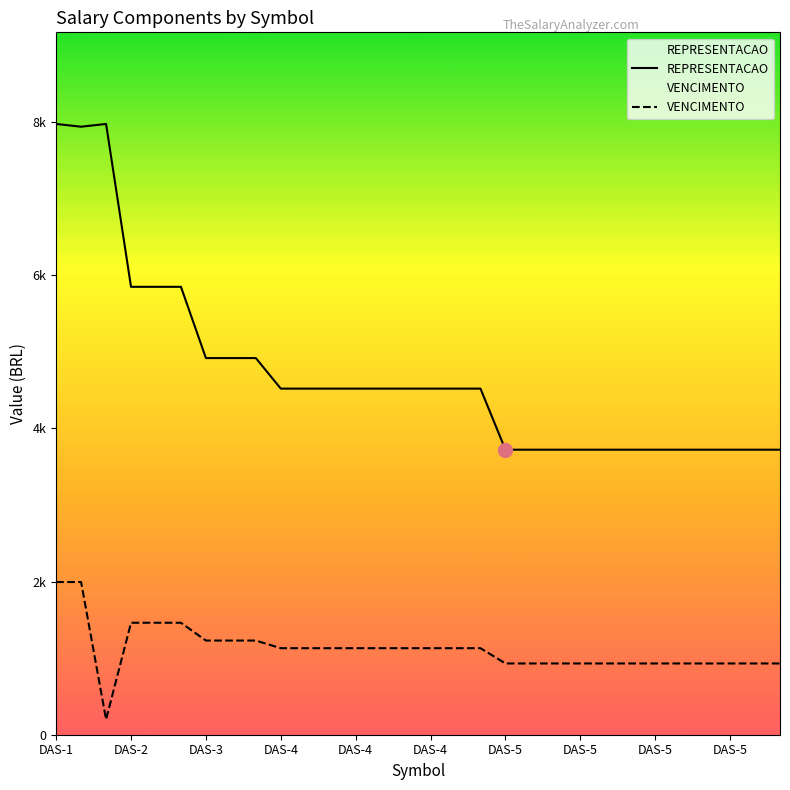

What is the average value of the REPRESENTACAO series?

4716.3